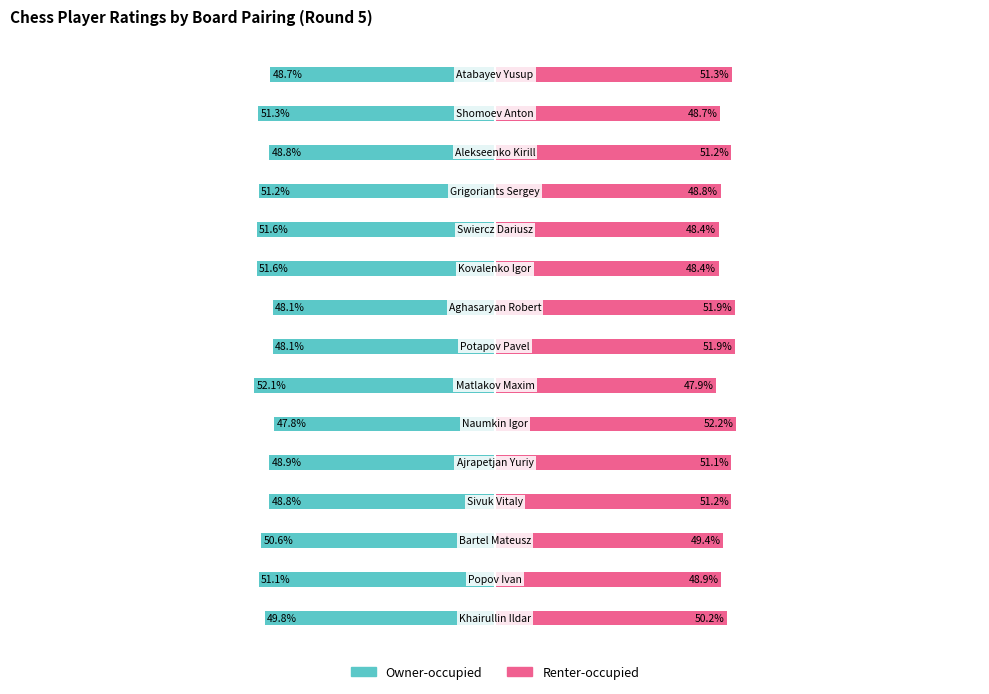

What is the sum of all Owner-occupied values?

-748.6